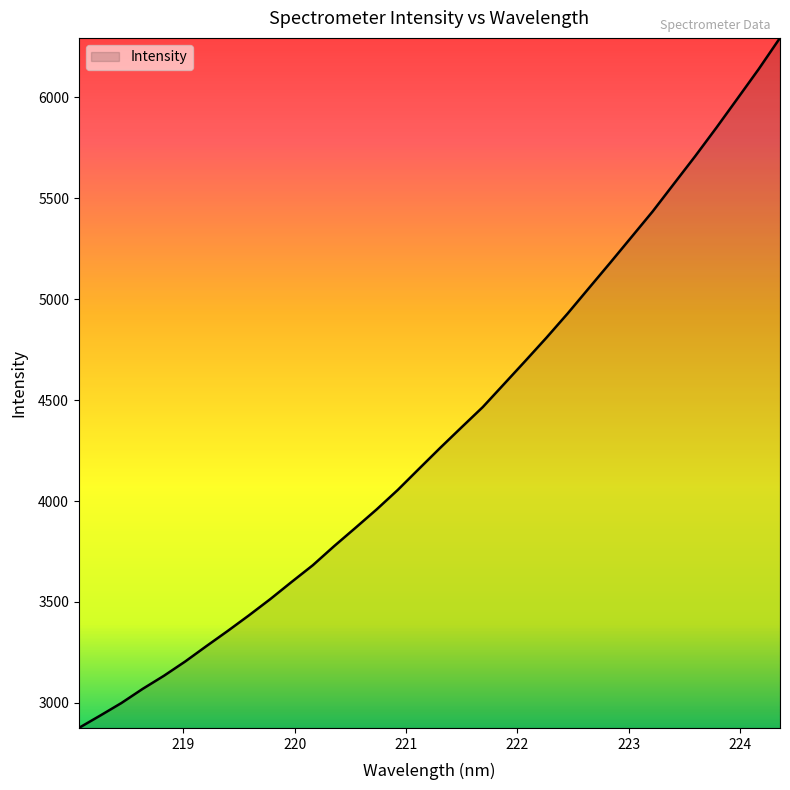

What is the maximum value shown in the chart?

6295.4